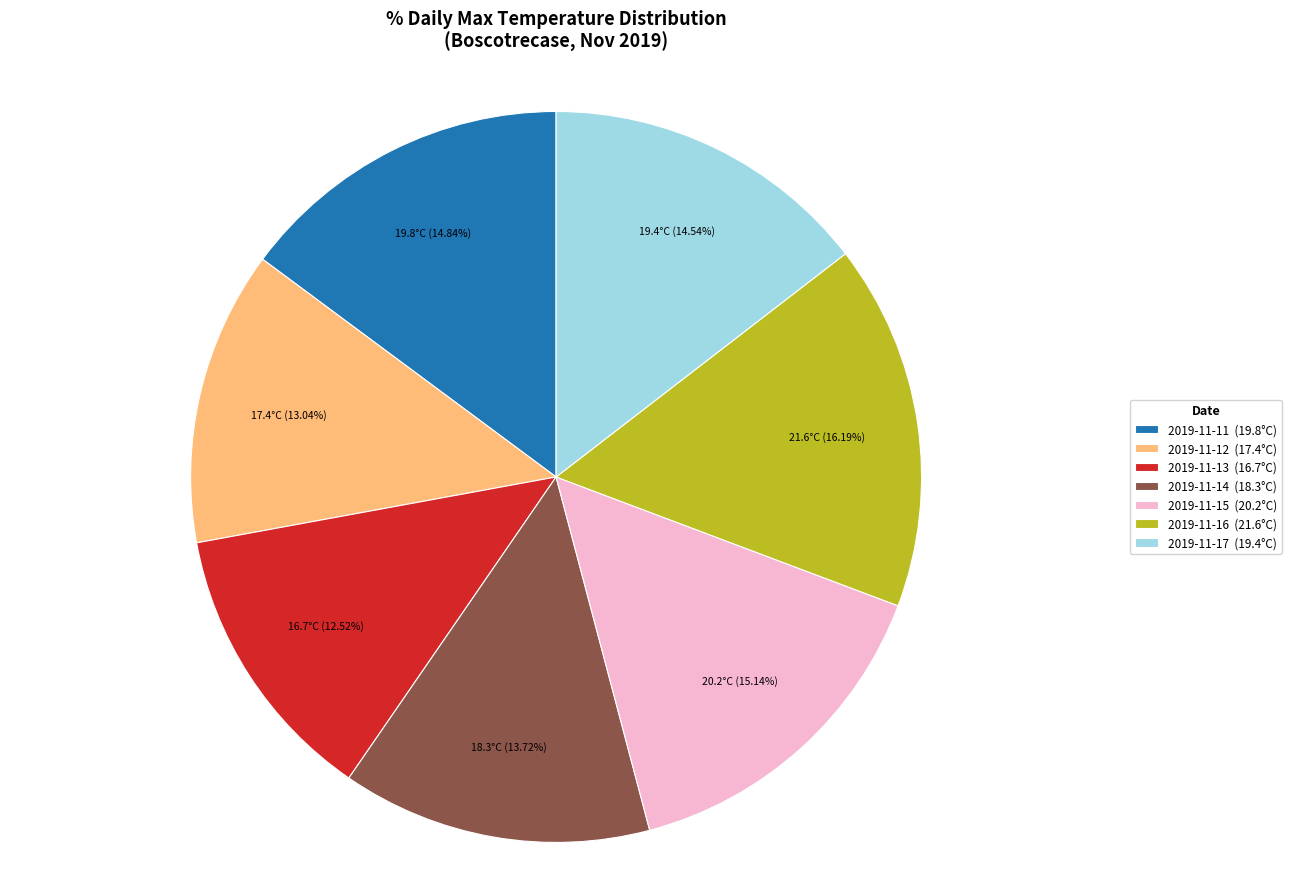

To the nearest percent, what is the difference between the largest and smallest slice percentages?

4%